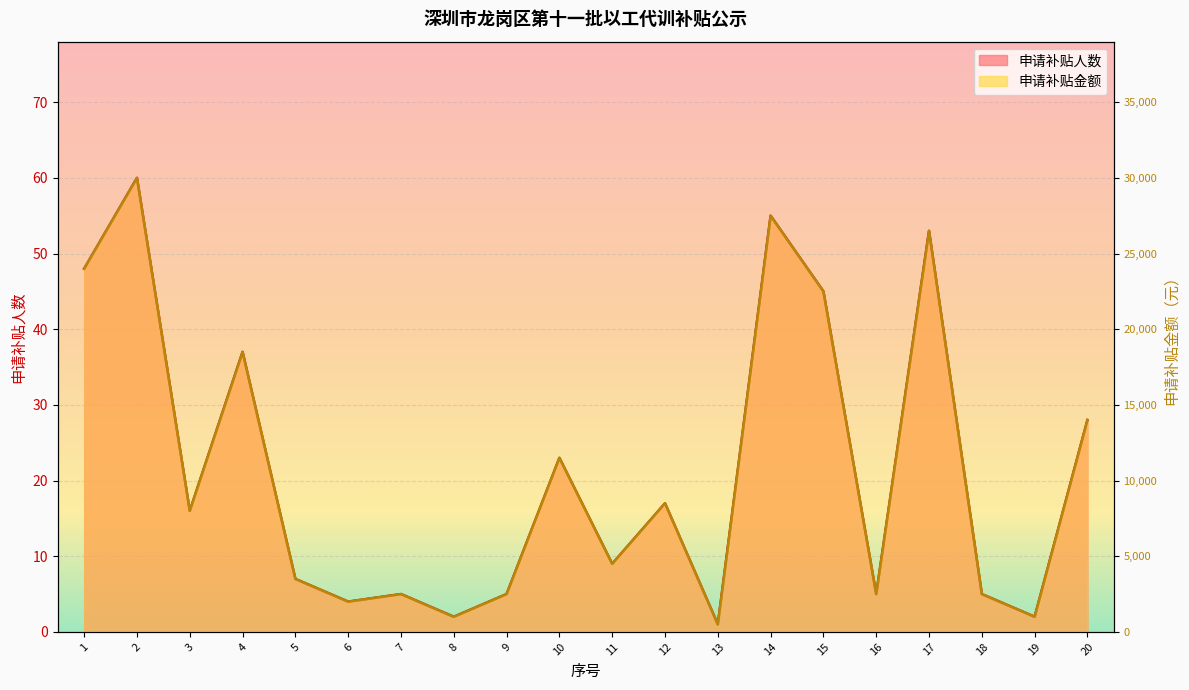

How many values in the 申请补贴人数 series exceed 16?

9